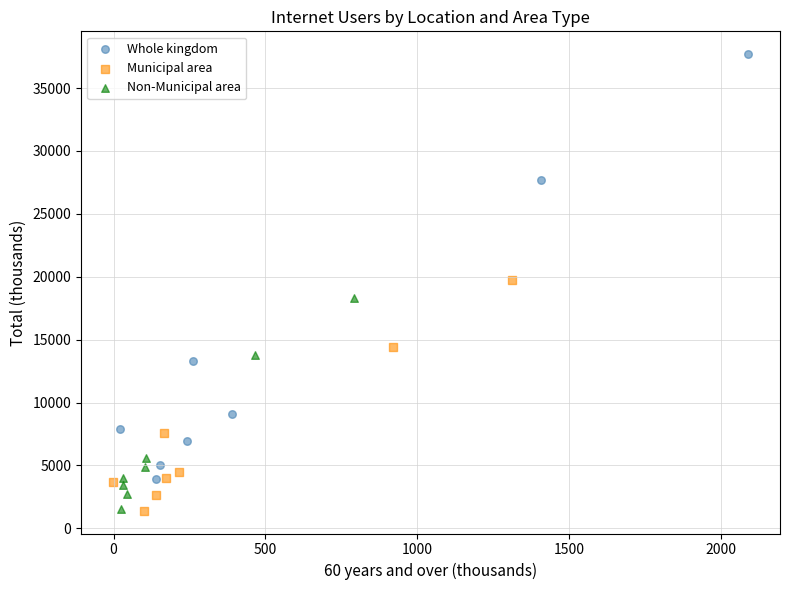

Which series reaches the maximum Y coordinate?

Whole kingdom